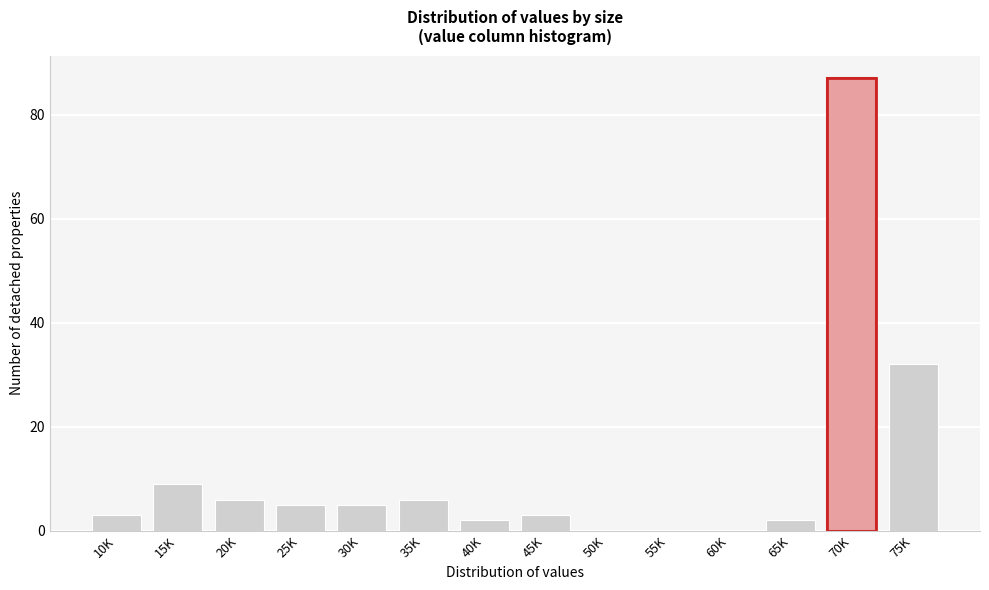

Reading left to right, list all the values displayed in this chart.

10K=3	15K=9	20K=6	25K=5	30K=5	35K=6	40K=2	45K=3	50K=0	55K=0	60K=0	65K=2	70K=87	75K=32